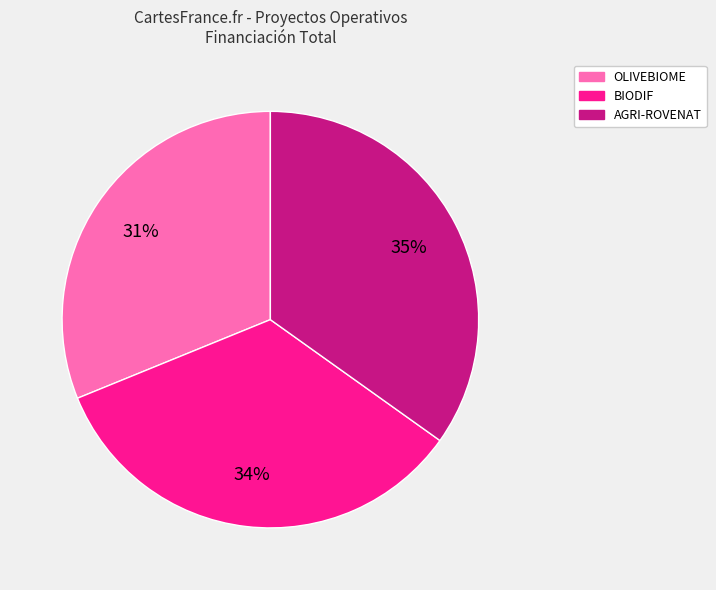

Is there a majority slice in this chart?

No